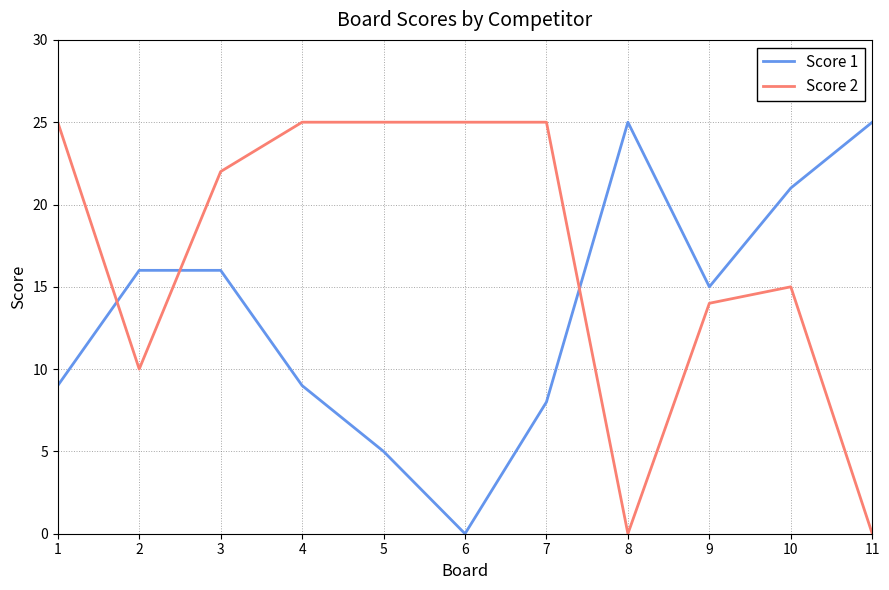

What is the spread (max minus min) of values at 7?

17